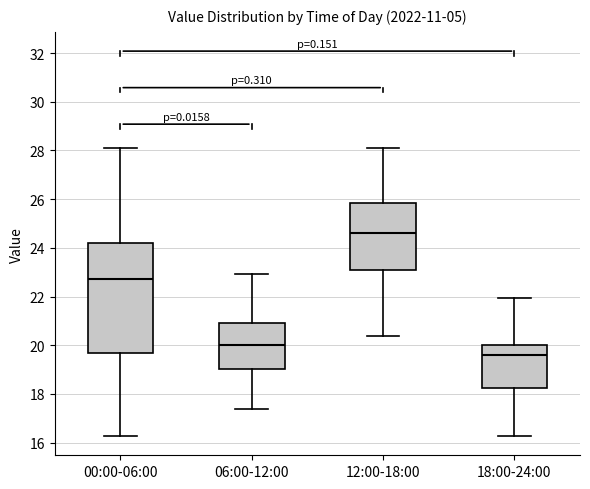

Which box has the lowest median line?

18:00-24:00